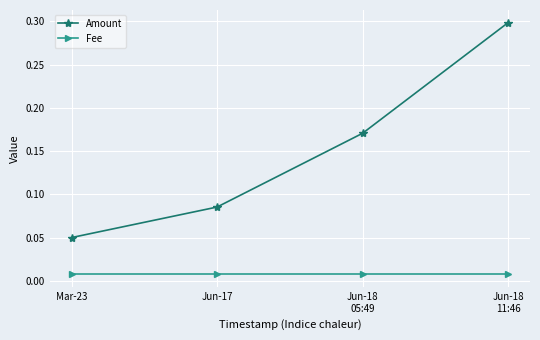

What is the total value across all series at Jun-18
11:46?

0.3